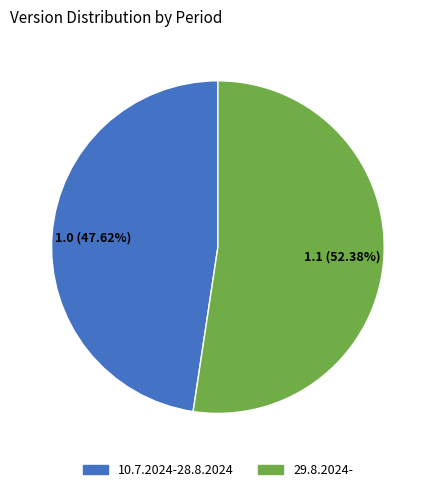

What is the ratio of the value at 29.8.2024- to the value at 10.7.2024-28.8.2024?

1.1